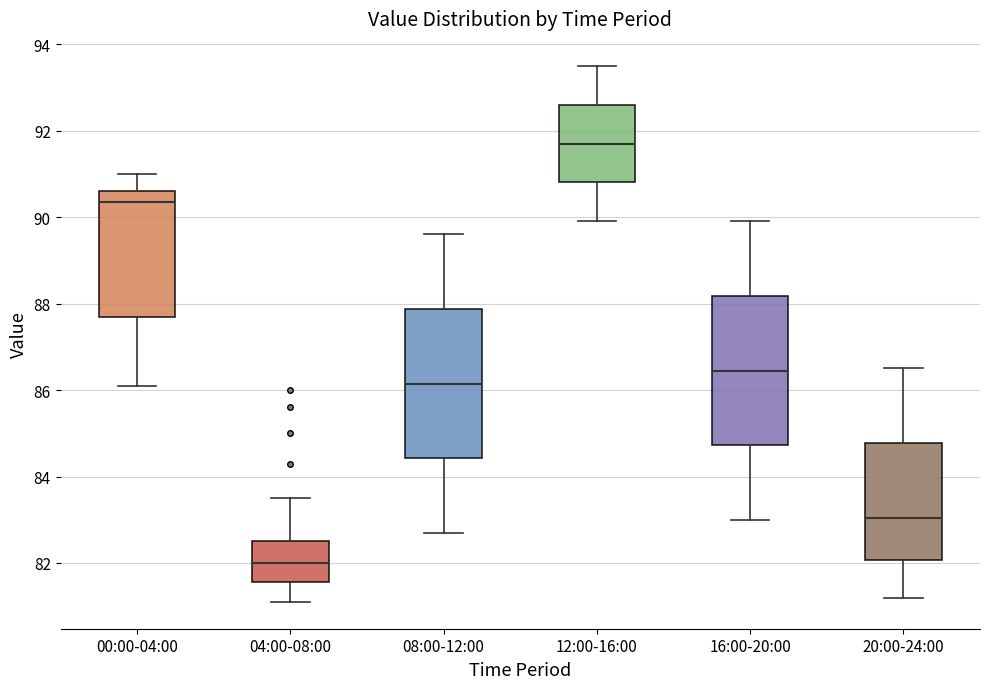

Where is the lower edge of the box for 00:00-04:00 on the y-axis? The values are not printed on the chart, so give them approximately, as read against the axis.

87.8